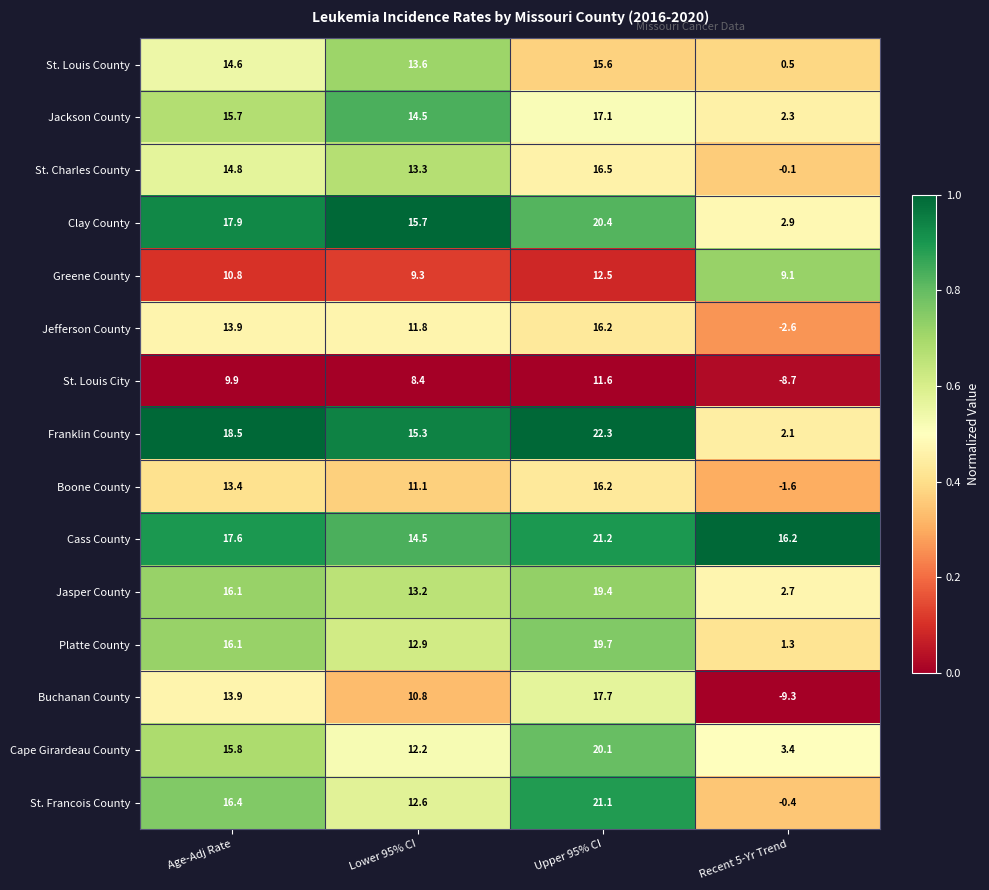

Between Age-Adj Rate and Upper 95% CI, which series saw the biggest shift?

St. Francois County